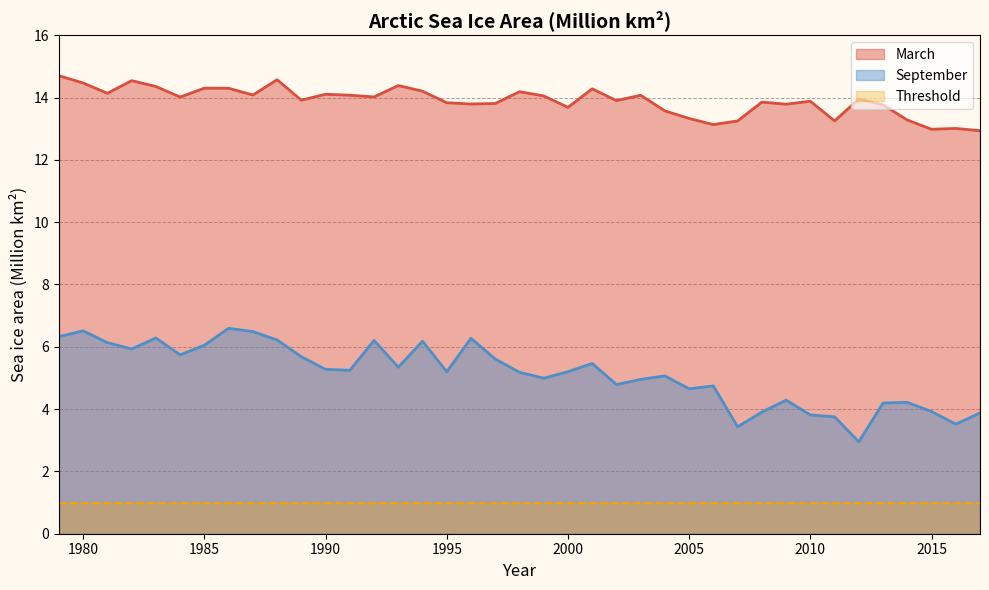

Is it true that March equals 13.8 at 2013?

True